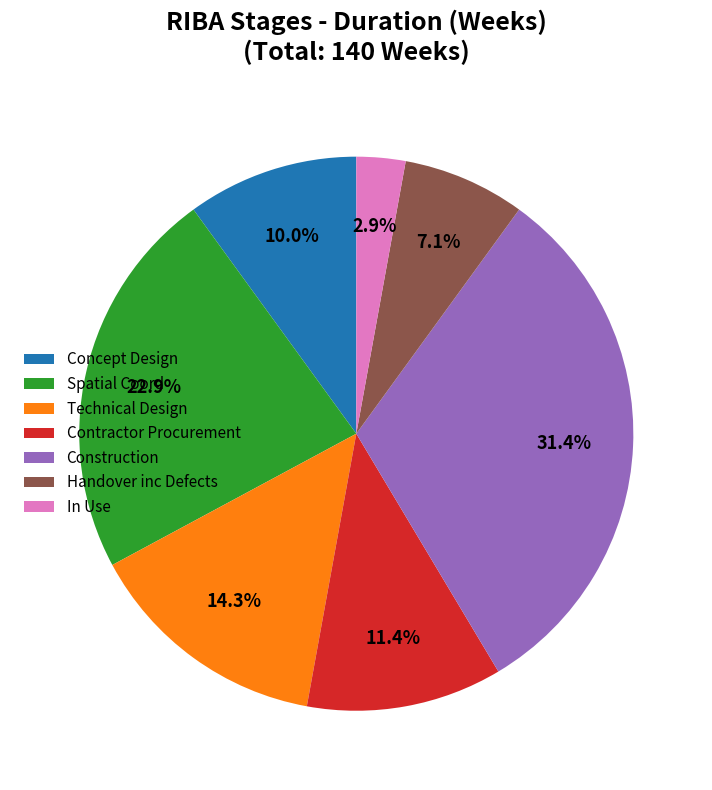

The In Use slice represents 3% of the pie. True or false?

True